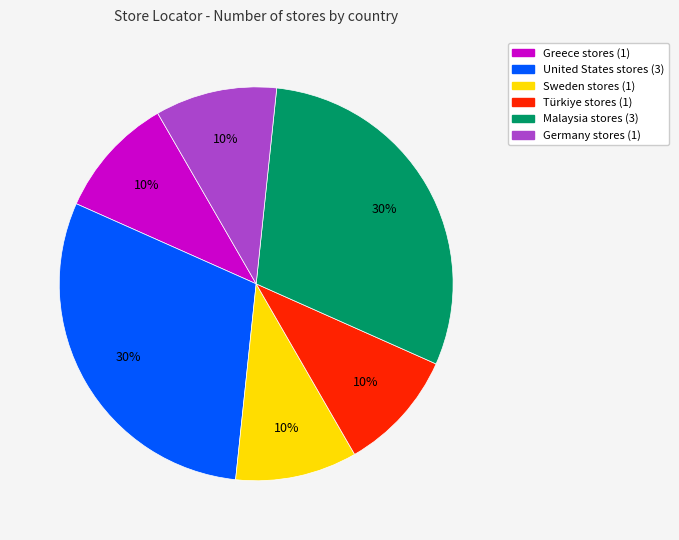

How many segments does this pie chart have?

6